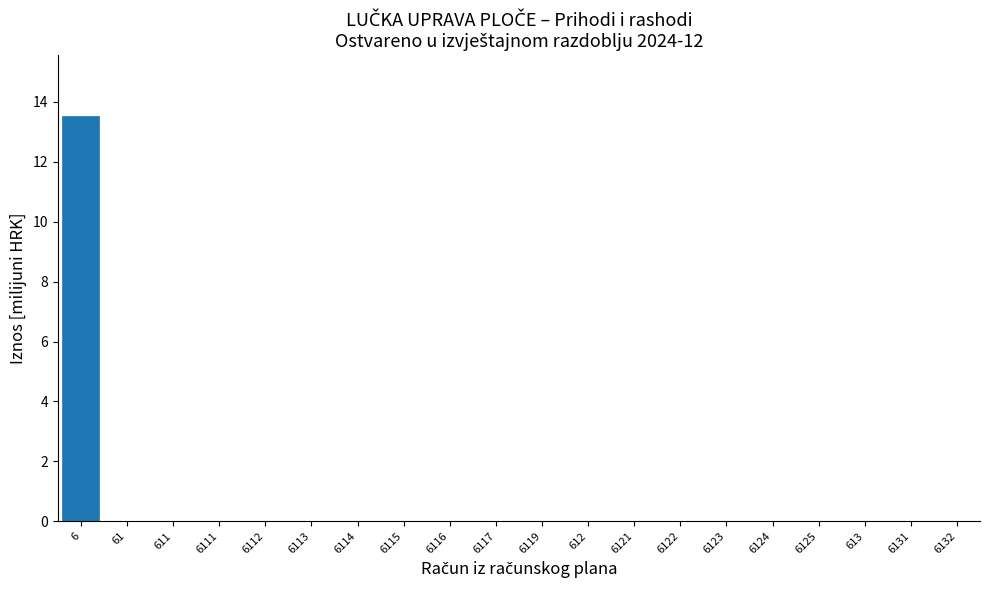

Reading left to right, transcribe all the data shown in this chart.

6=13.5	61=0.0	611=0.0	6111=0.0	6112=0.0	6113=0.0	6114=0.0	6115=0.0	6116=0.0	6117=0.0	6119=0.0	612=0.0	6121=0.0	6122=0.0	6123=0.0	6124=0.0	6125=0.0	613=0.0	6131=0.0	6132=0.0